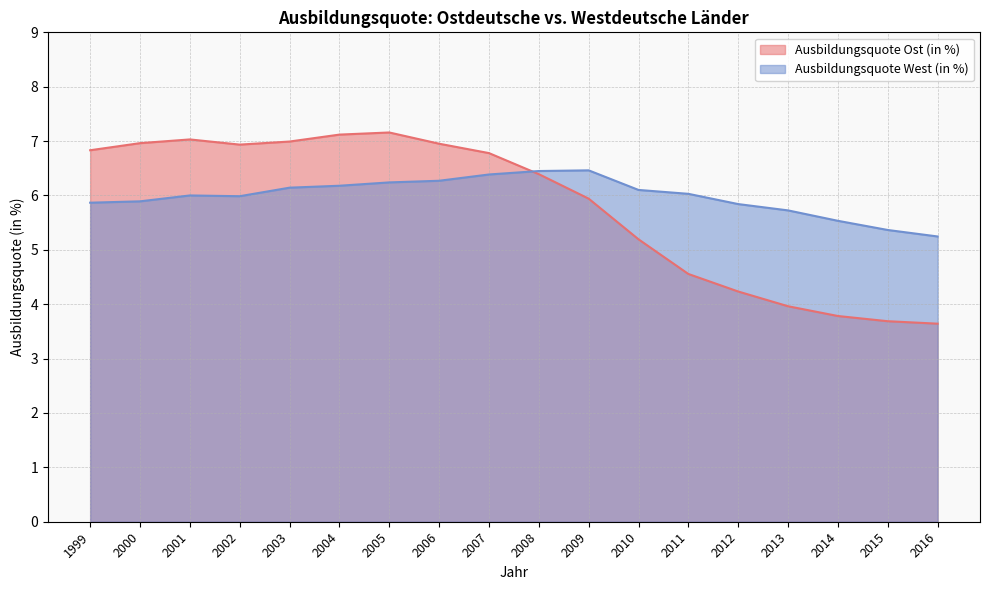

What is the highest value of the Ausbildungsquote Ost (in %) series?

7.2